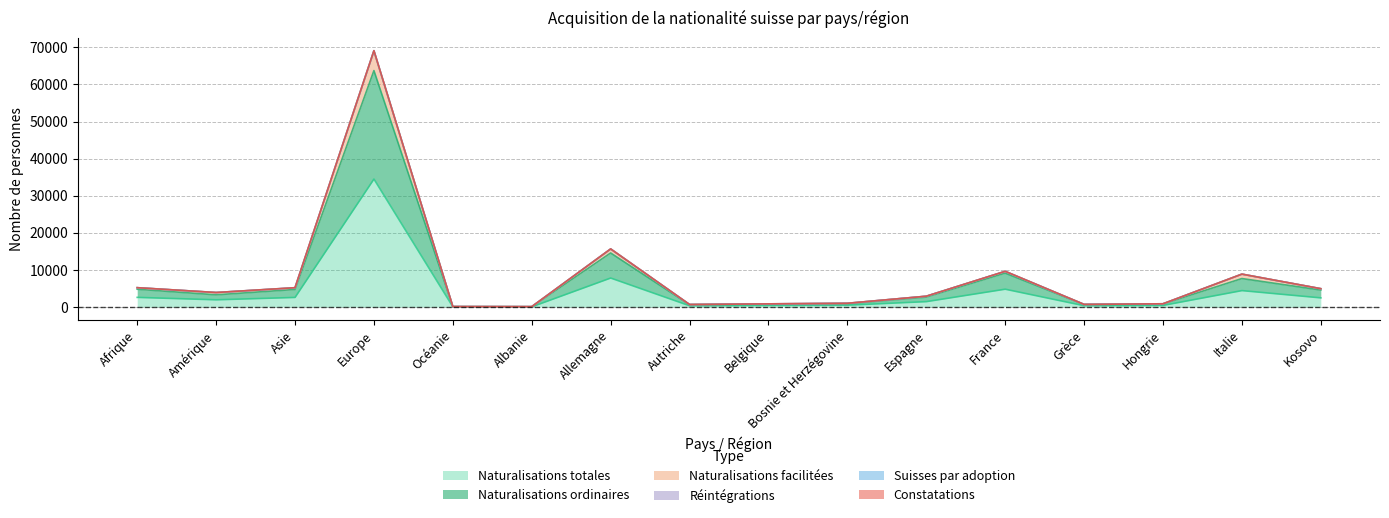

What position from the left is Belgique?

9